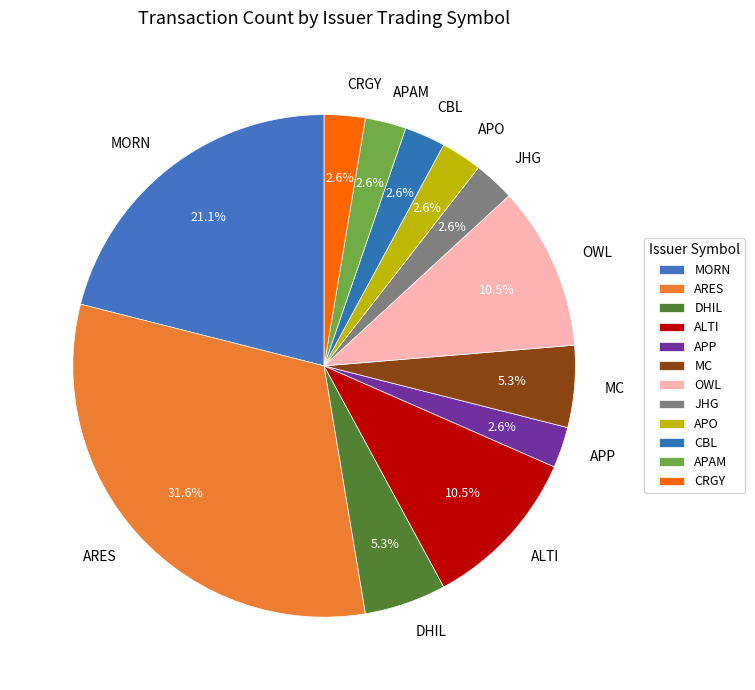

What is the total percentage of APP and ARES?

34.2%